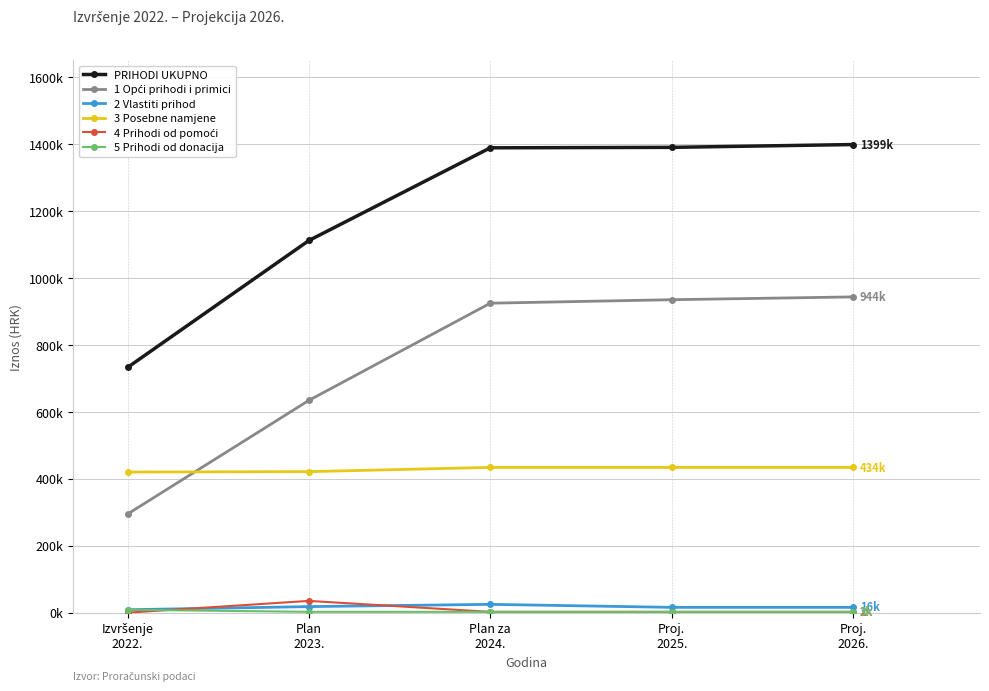

What is the label of the 1st point from the right?

Proj.
2026.